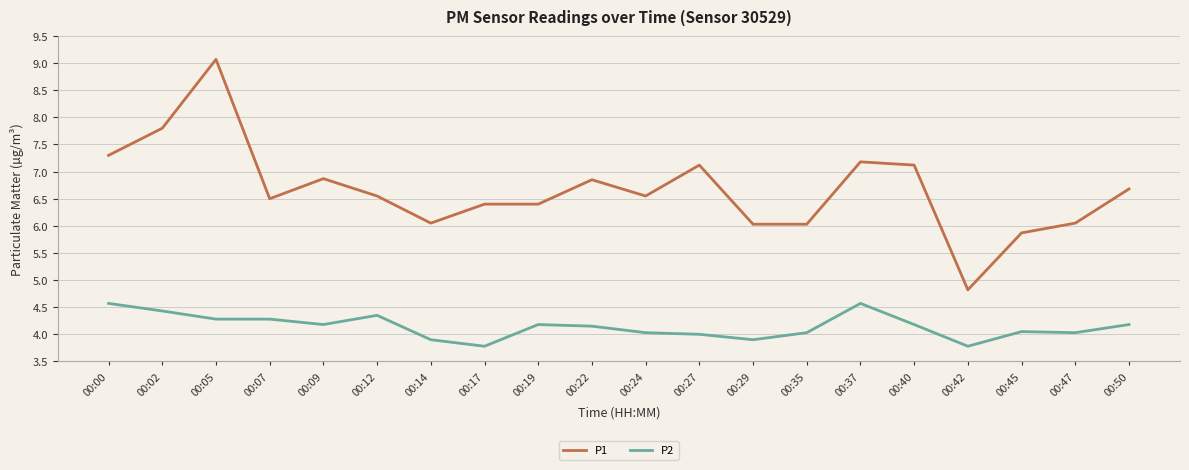

Rank the series at 00:35 from highest to lowest value.

P1, P2